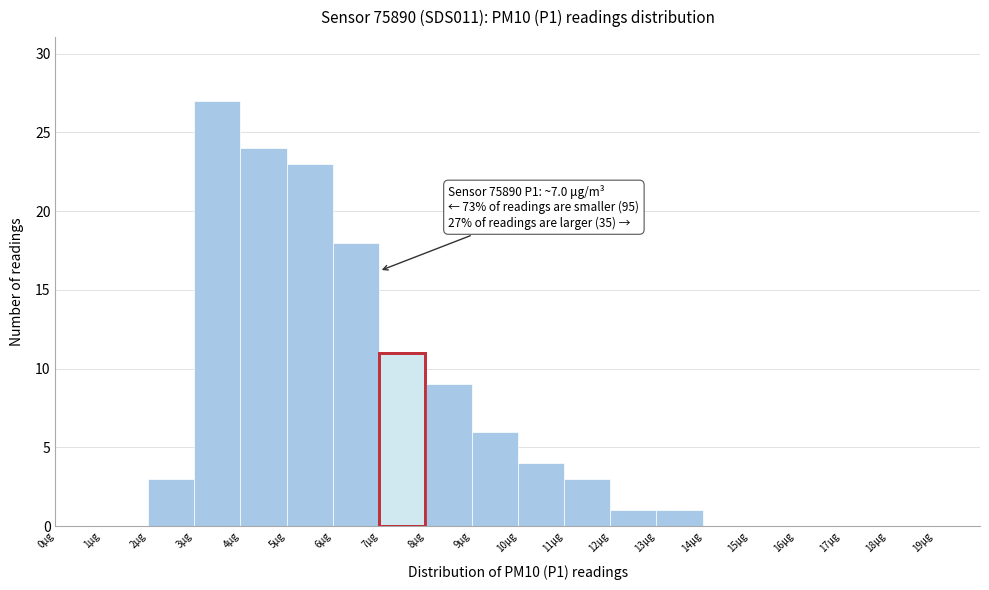

Which range on the x-axis has the tallest bar?

3 to 4